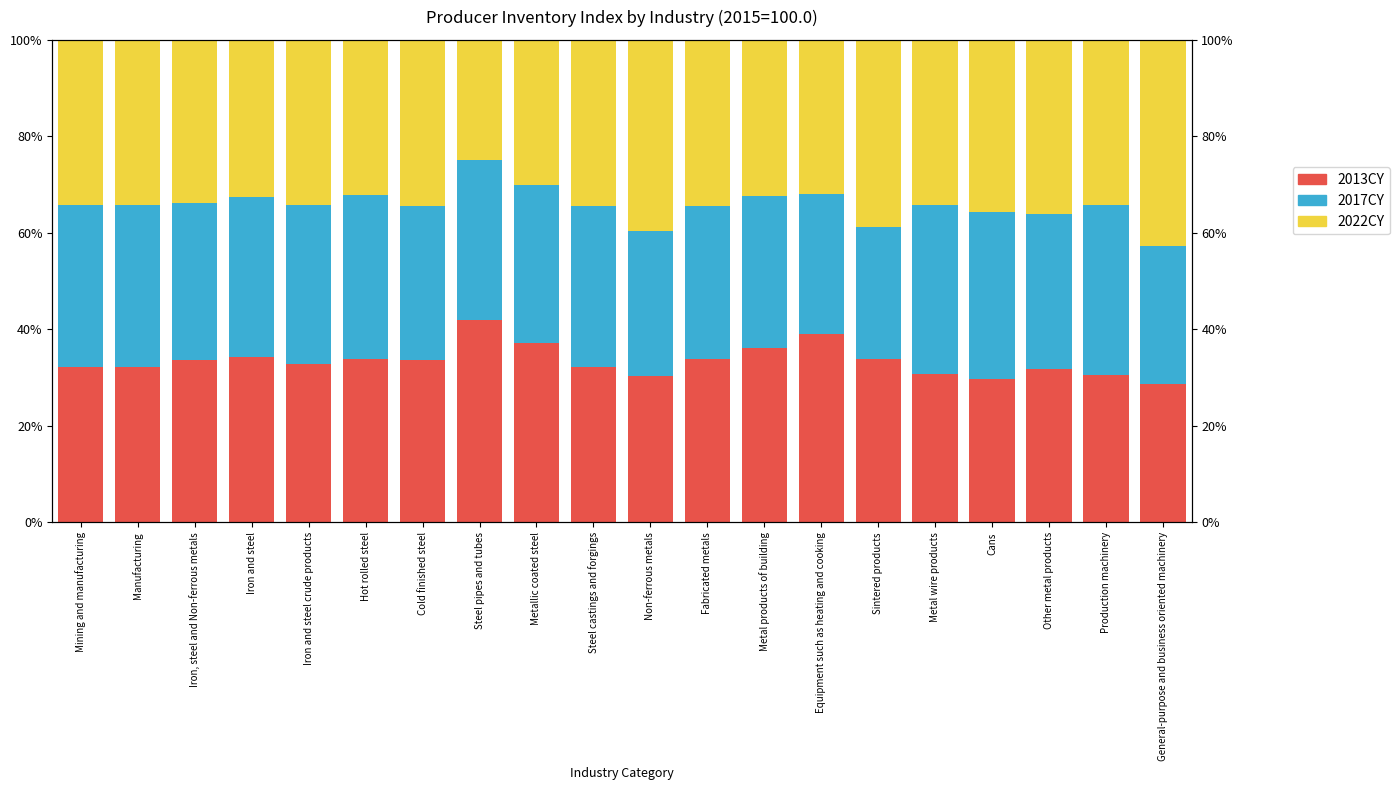

How many values in the 2017CY series exceed 32?

13